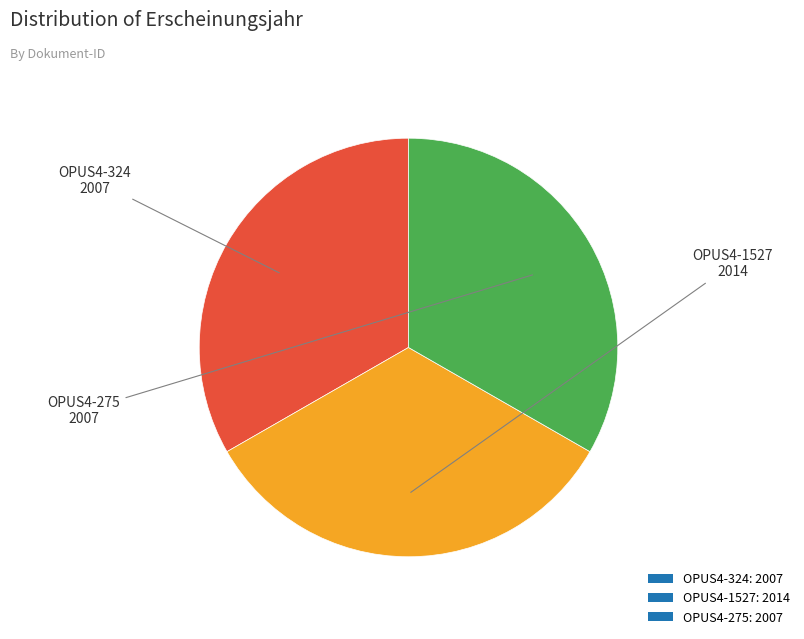

The OPUS4-1527 slice represents 33% of the pie. True or false?

True